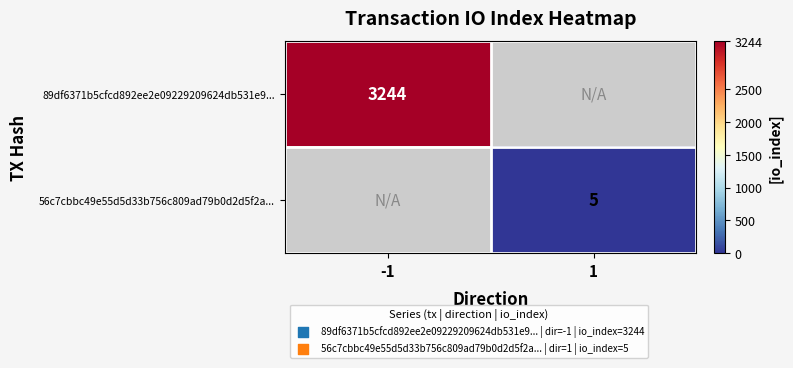

True or false: 89df6371b5cfcd892ee2e09229209624db531e9... has a value of 5409 at -1.

False